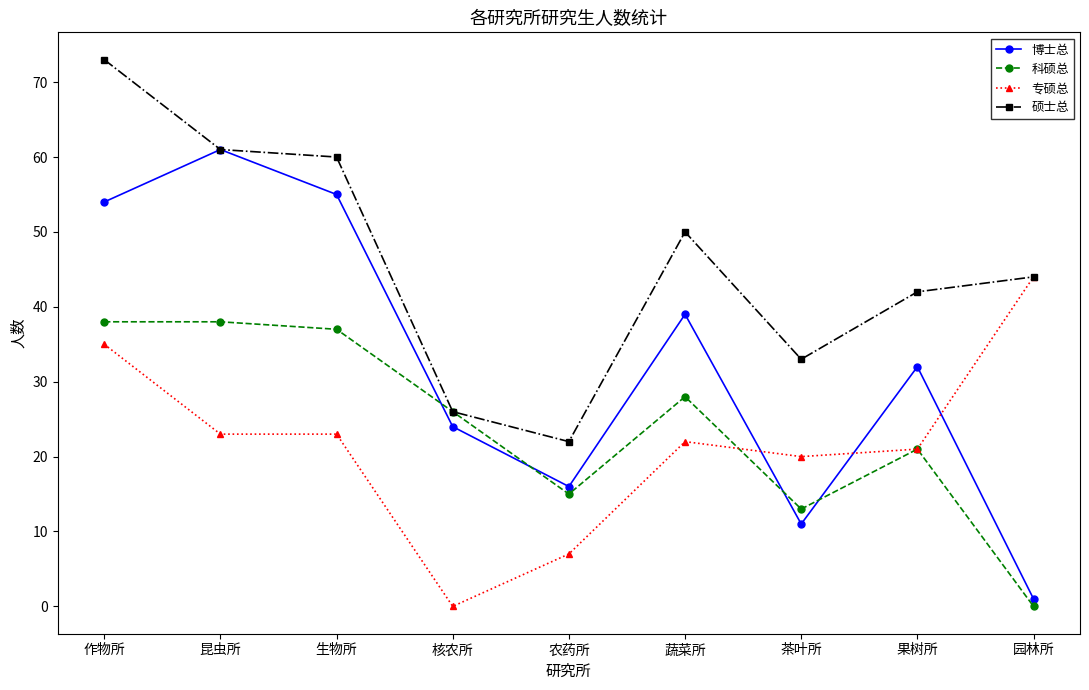

Rank the series at 农药所 from lowest to highest value.

专硕总, 科硕总, 博士总, 硕士总